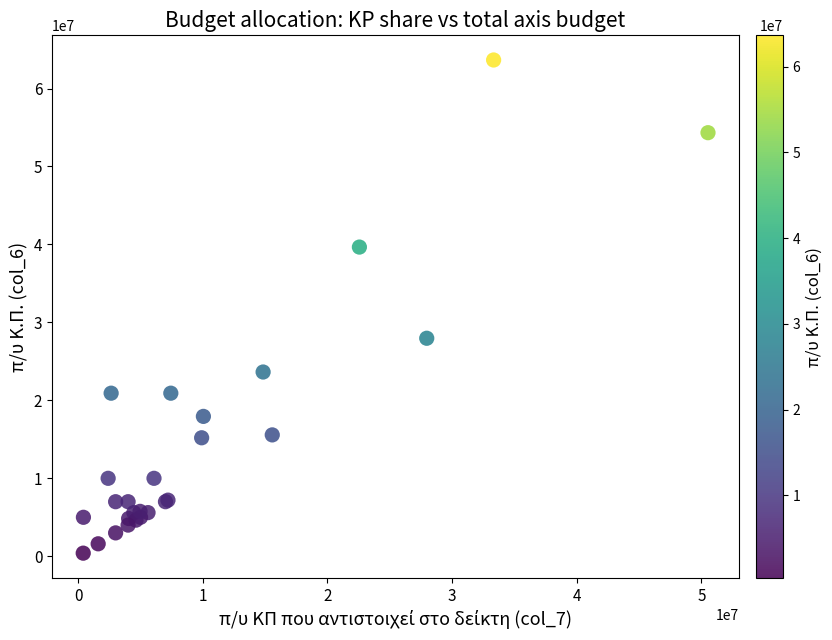

What Y value in the scatter plot is closest to 32029076?

27964700